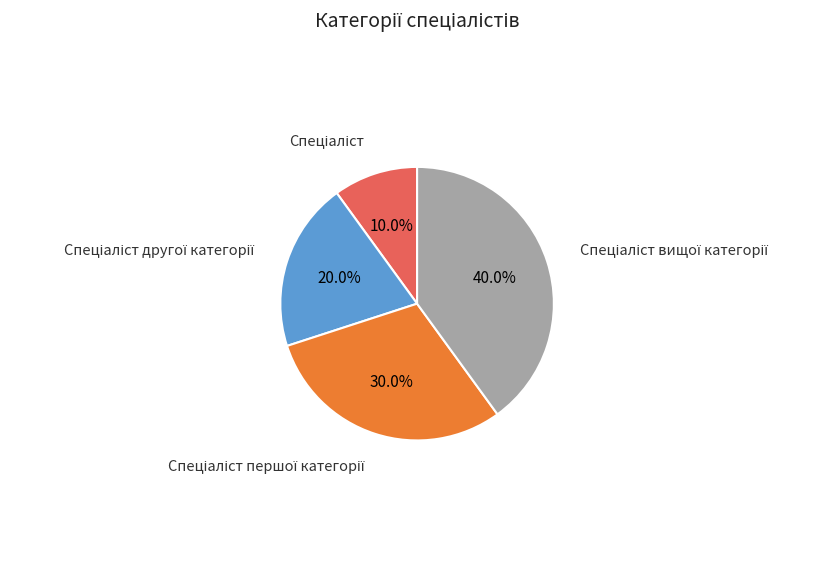

Is there a majority slice in this chart?

No